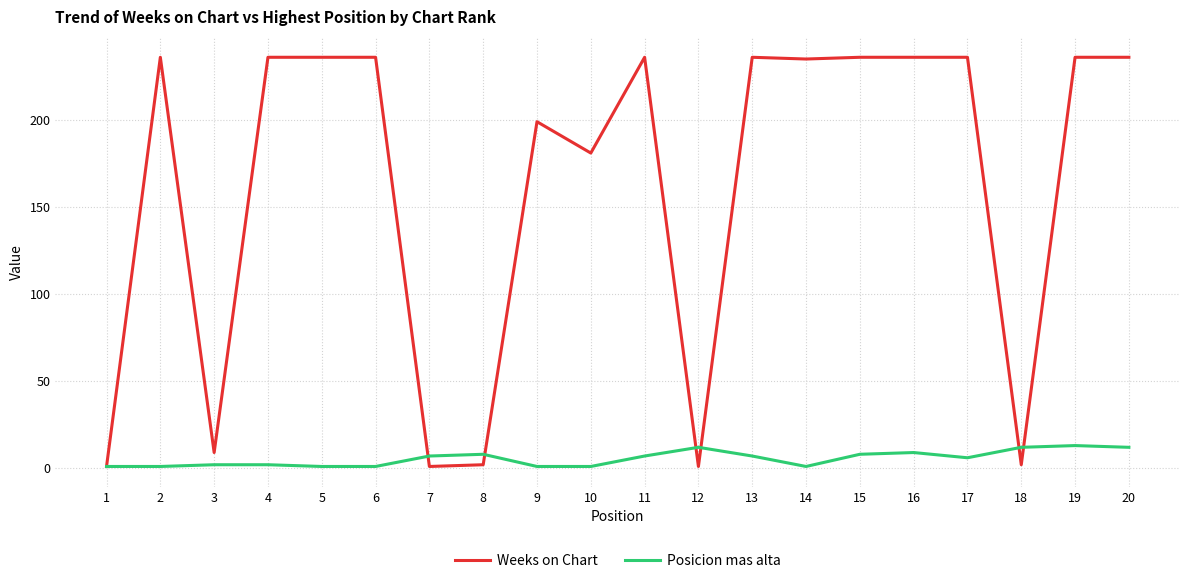

Which series ends up on top after the final intersection of Weeks on Chart and Posicion mas alta?

Weeks on Chart